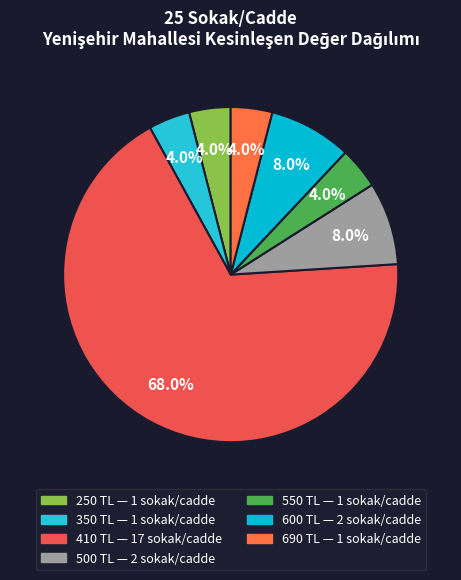

Count the number of slices in the pie.

7